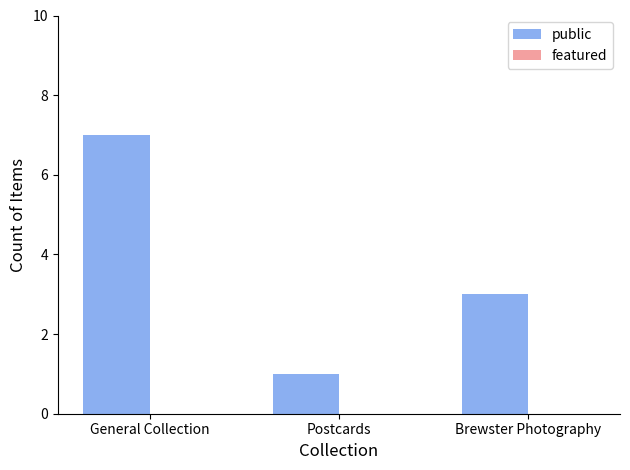

How many bars are there in total?

3